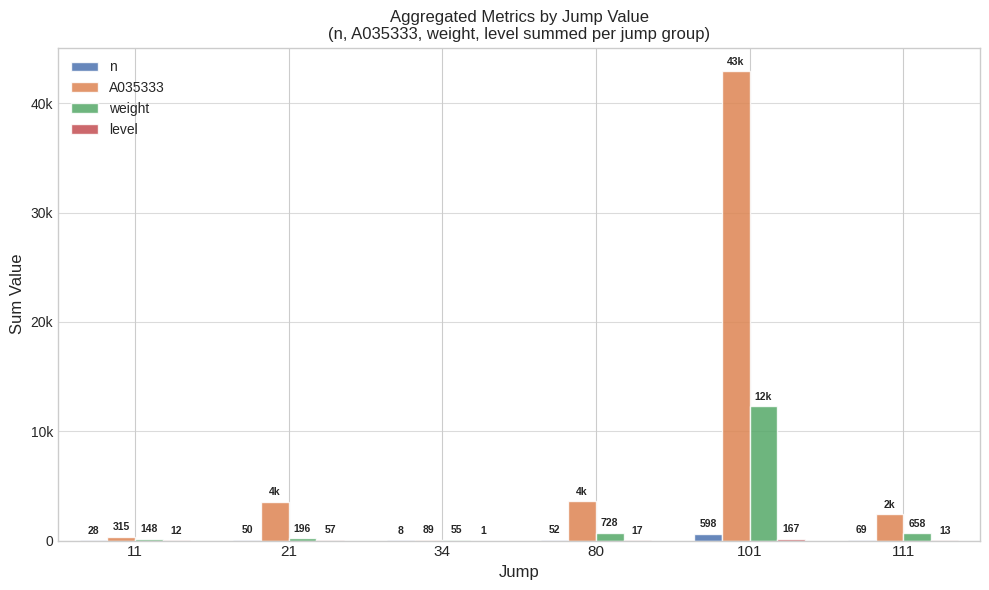

What is the value of the n bar at the 6th from the left?

69